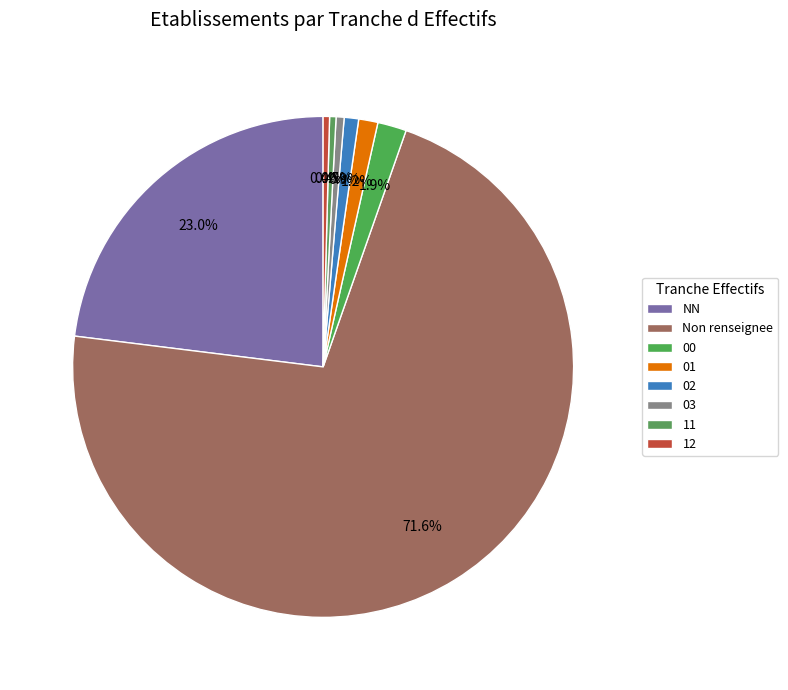

How many segments does this pie chart have?

8